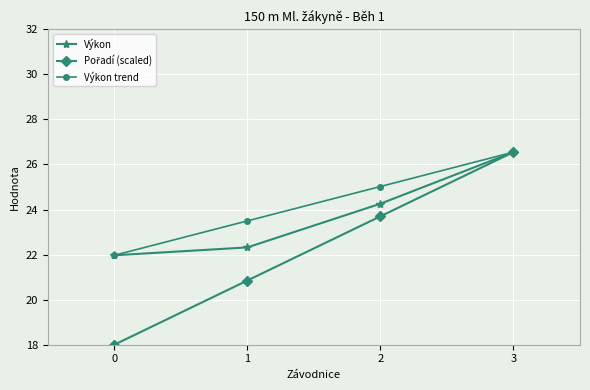

What is the minimum value shown in the chart?

18.0